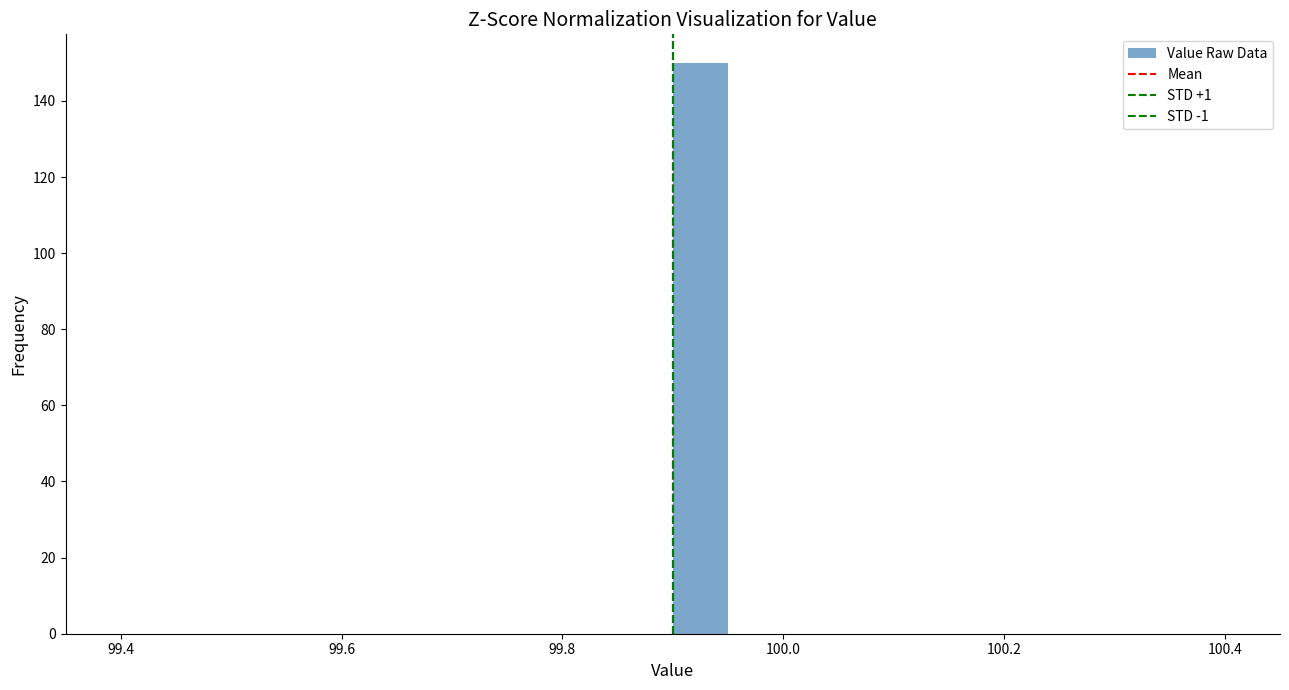

Read against the x-axis, roughly where is the centre of the tallest bar?

99.92